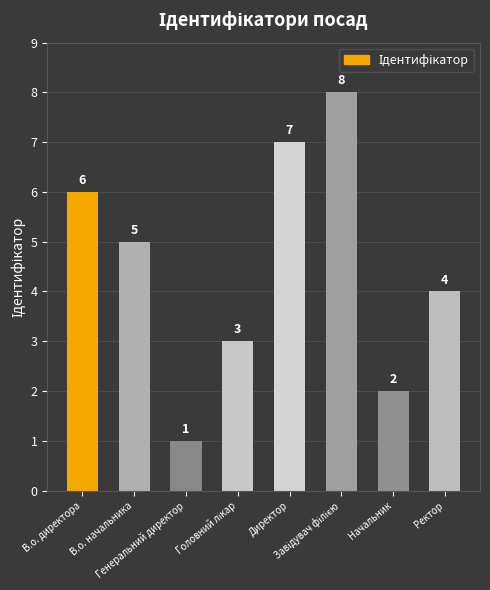

How many values are below 5?

4